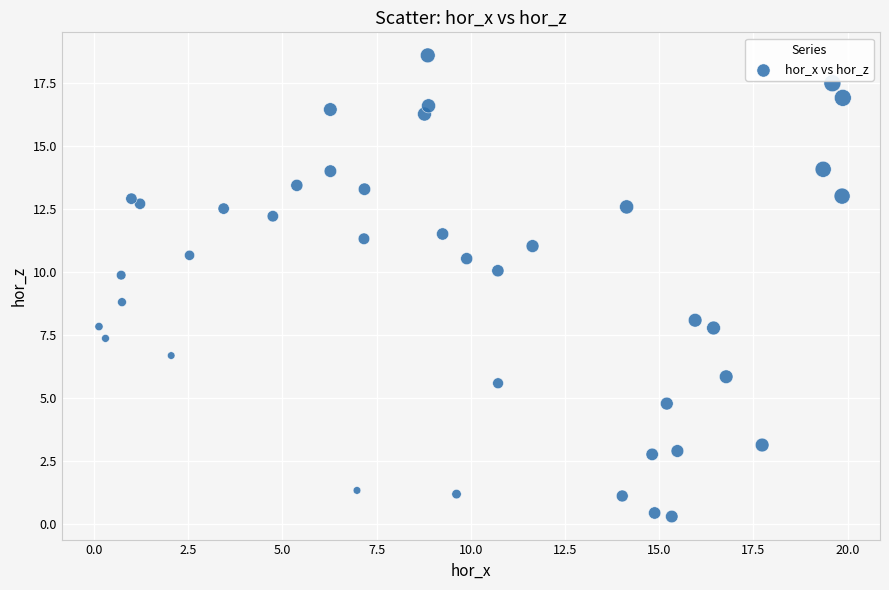

What is the range of X values (max minus min)?

19.7